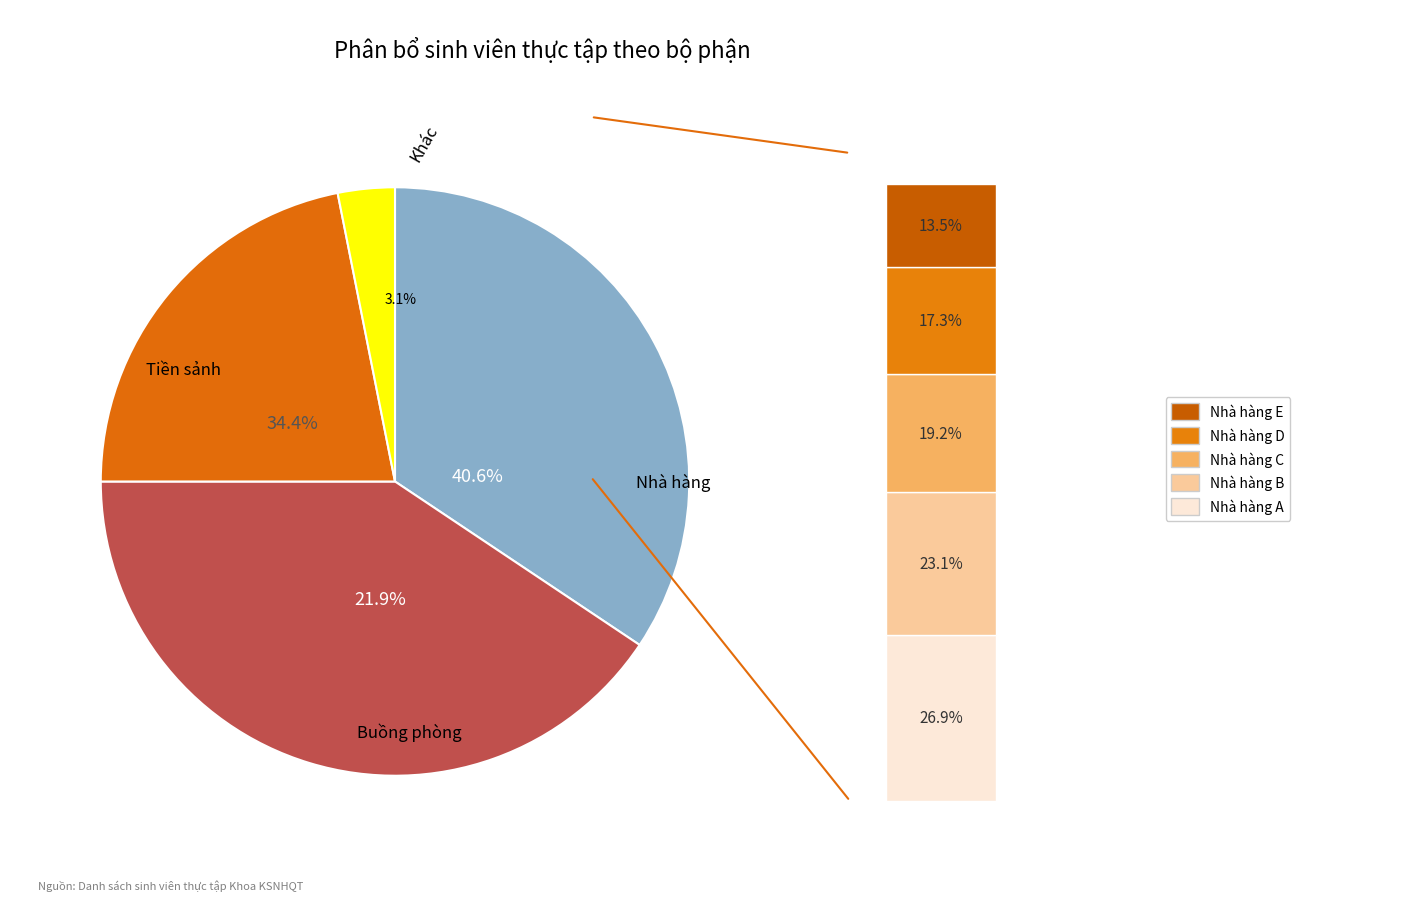

What is the total percentage of Nhà hàng and Buồng phòng?

62.5%